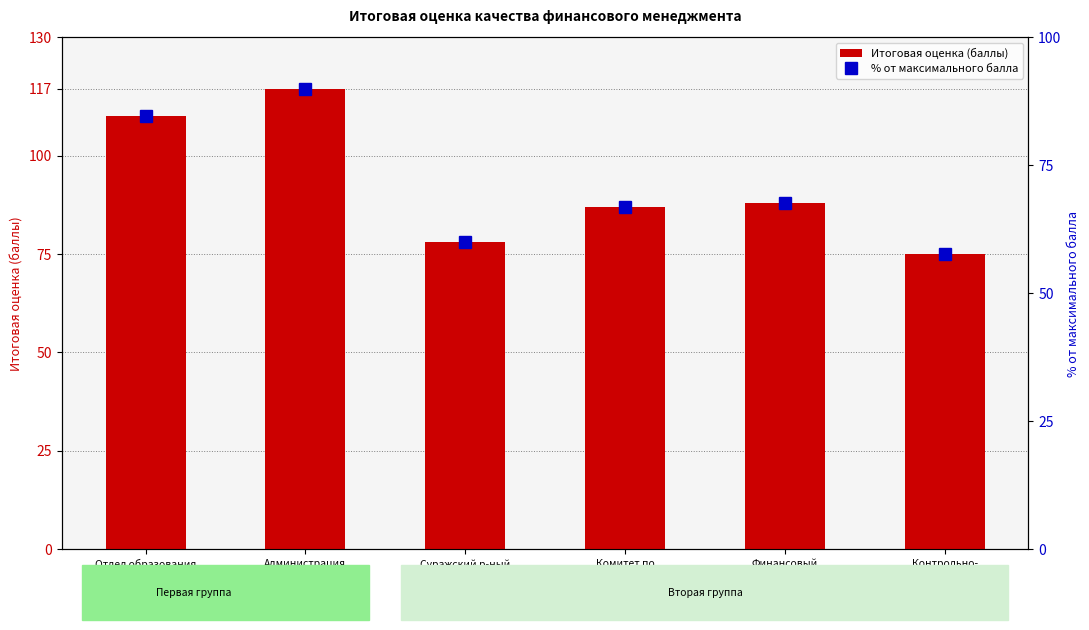

Rank the series by their average value, from lowest to highest.

% от максимального балла, Итоговая оценка (баллы)